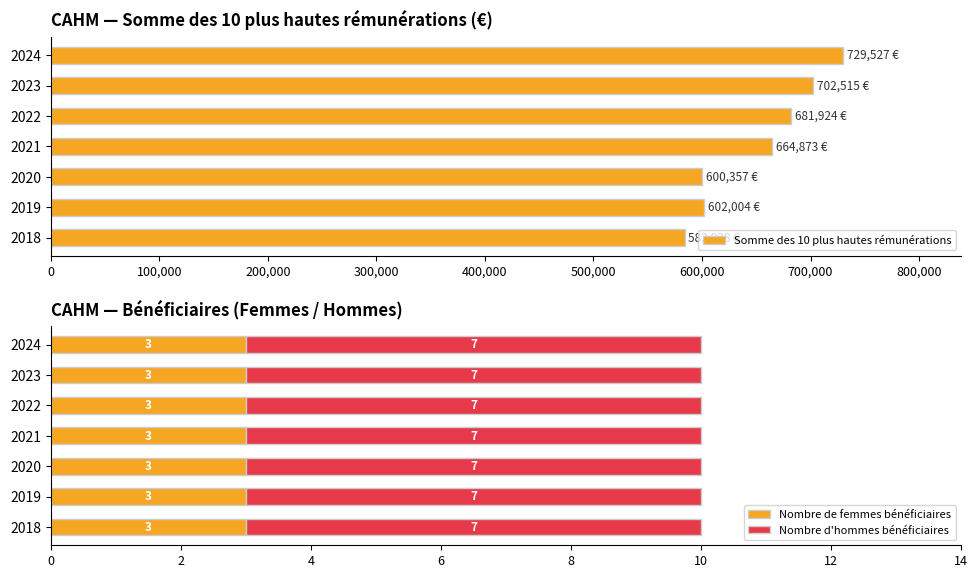

At which label is Somme des 10 plus hautes rémunérations closest to 656727?

2021